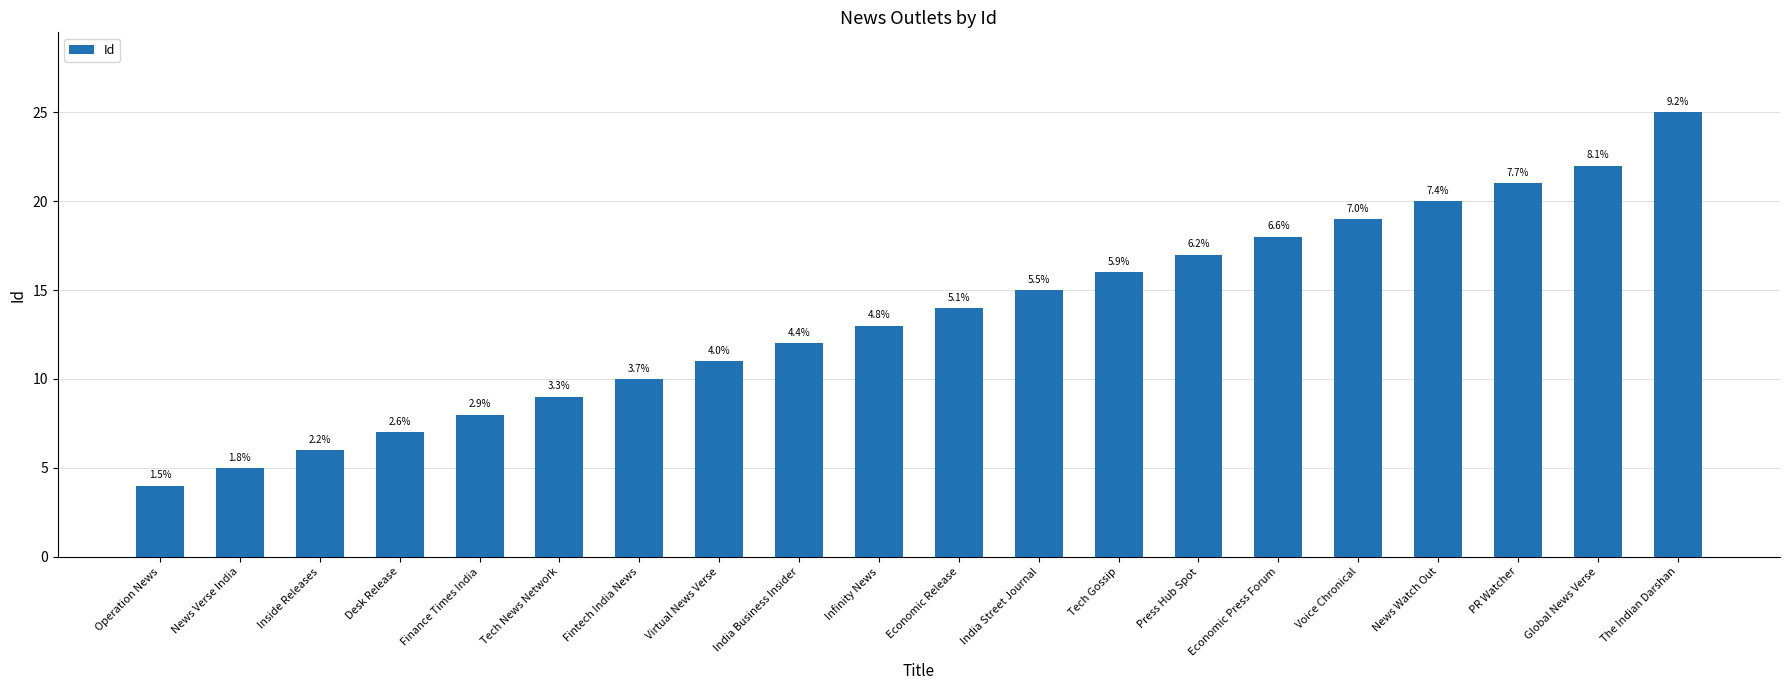

What is the ratio of the value at Virtual News Verse to the value at Economic Press Forum?

0.6